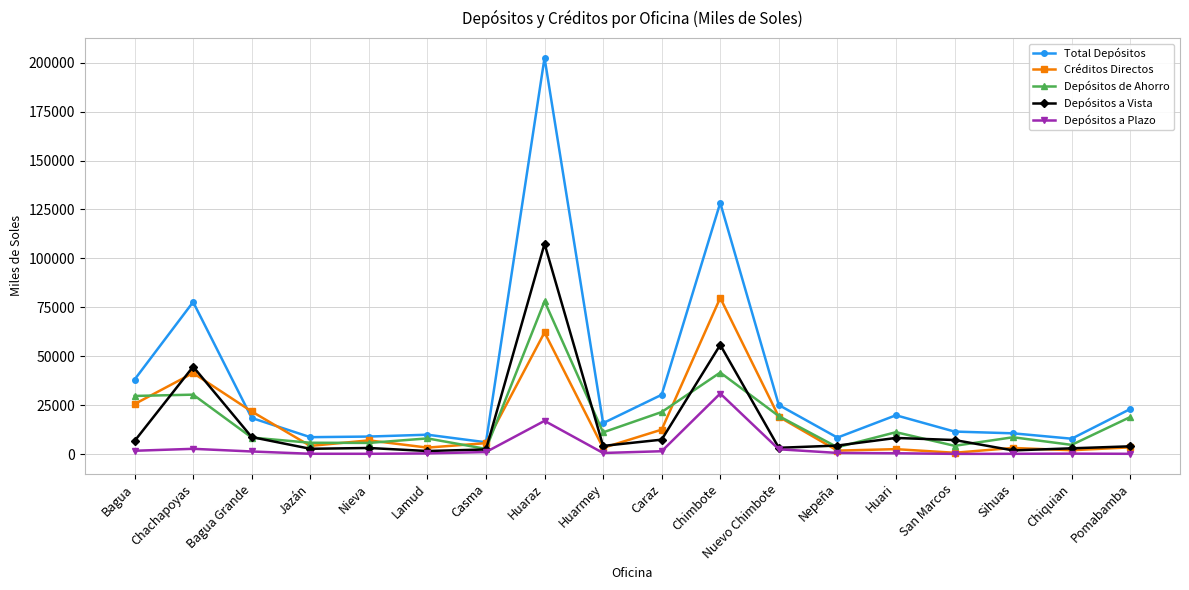

What is the highest value of the Depósitos a Plazo series?

30931.5